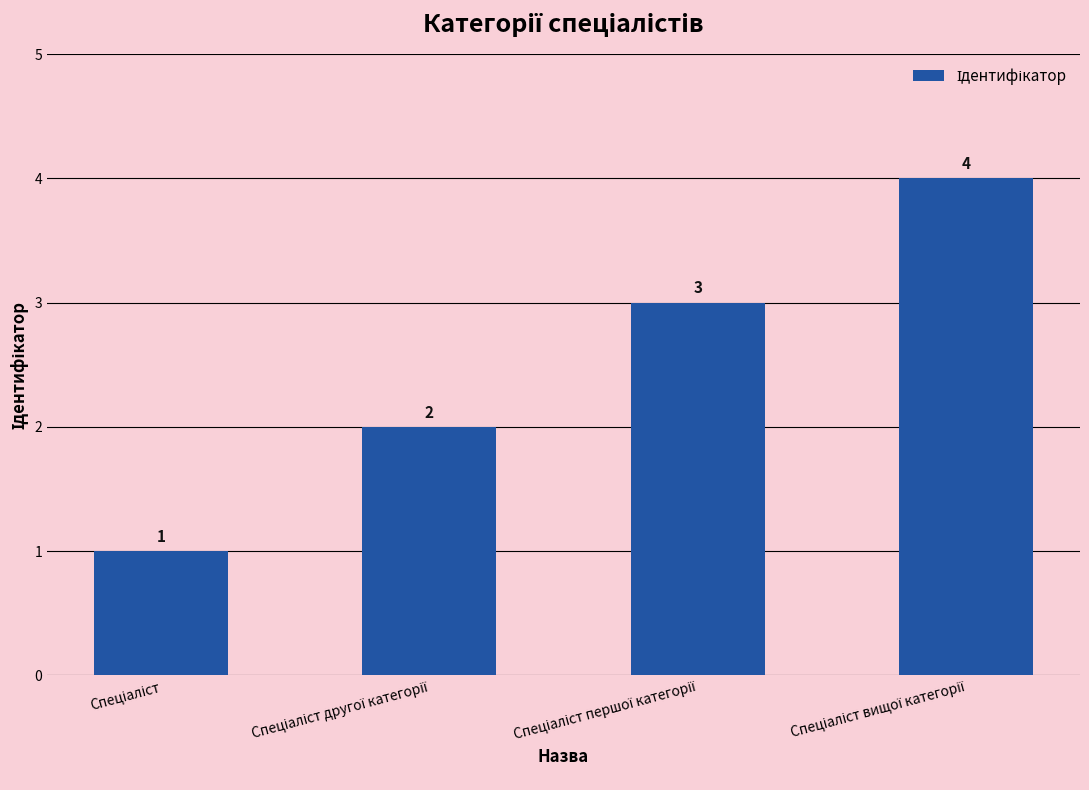

What is the sum of all values?

10